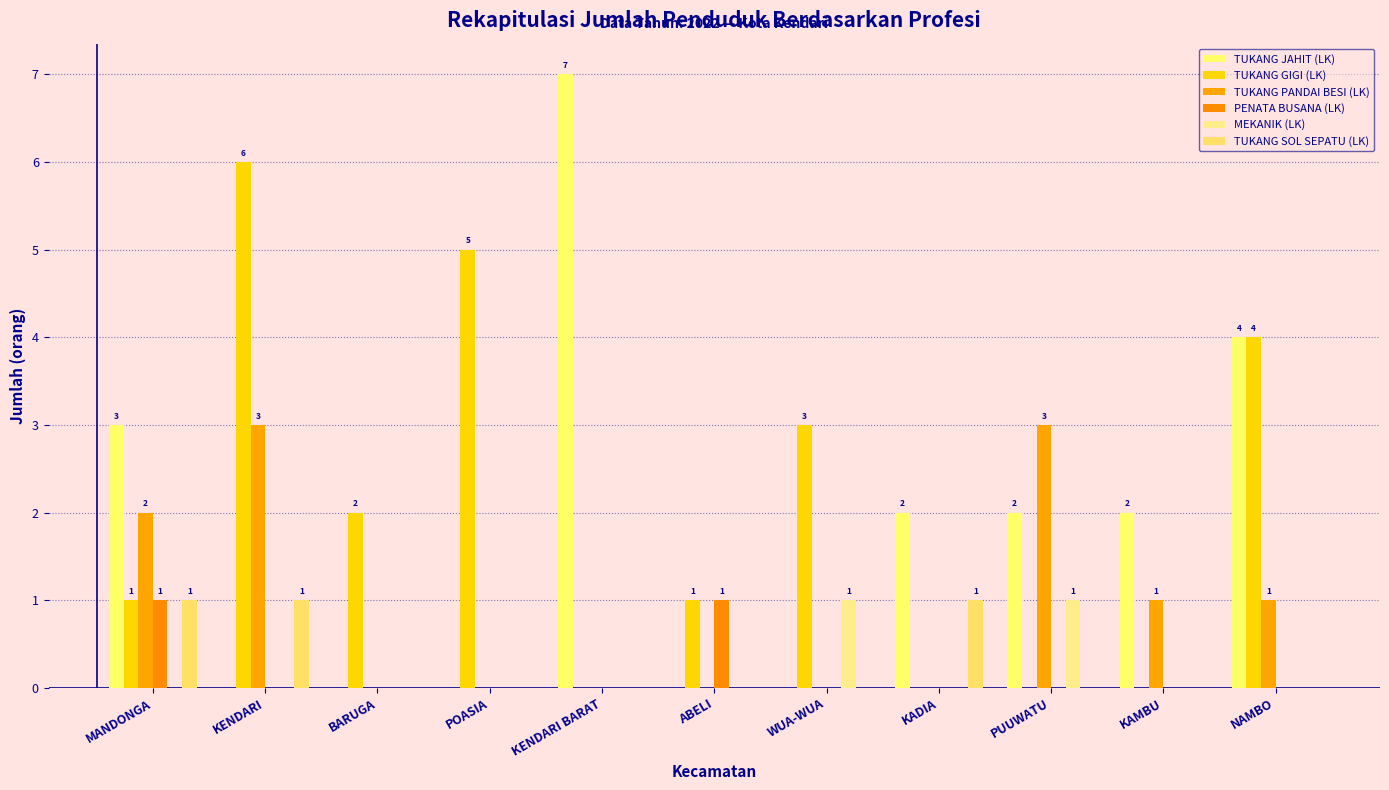

The PENATA BUSANA (LK) series shows 0 at KAMBU. True or false?

True